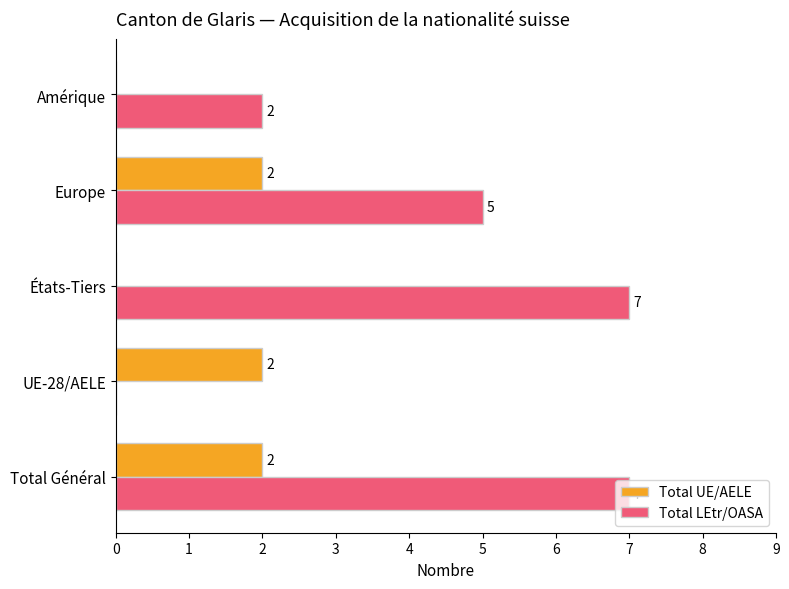

Which series has the largest total across all categories?

Total LEtr/OASA